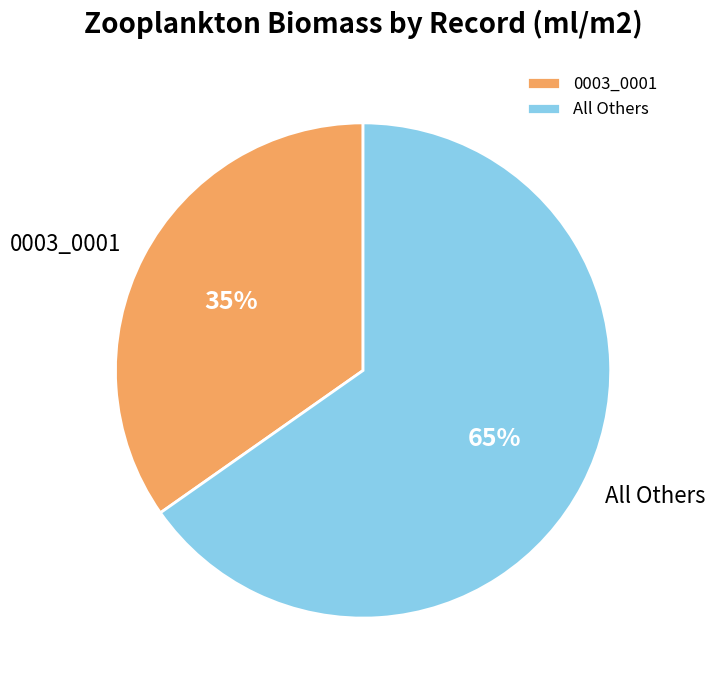

Does any single category account for the majority?

Yes